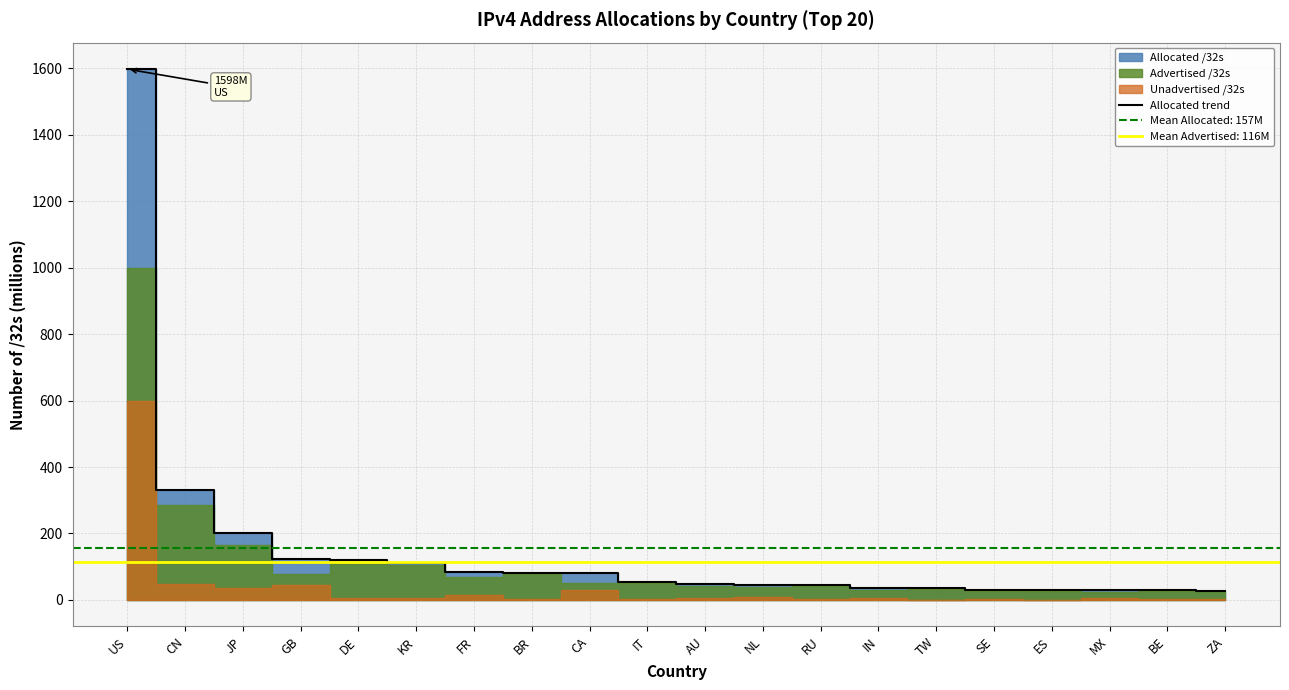

Reading right to left, list all the values displayed in this chart.

ZA=26.4	BE=28.4	MX=28.8	ES=28.9	SE=29.8	TW=35.5	IN=36.4	RU=45.5	NL=45.9	AU=48.5	IT=53.4	CA=80.4	BR=81.1	FR=84.1	KR=112.3	DE=118.9	GB=123.8	JP=202.6	CN=332.0	US=1597.6